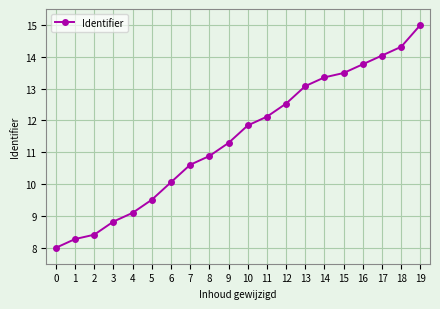

How many lines are shown in the chart?

1